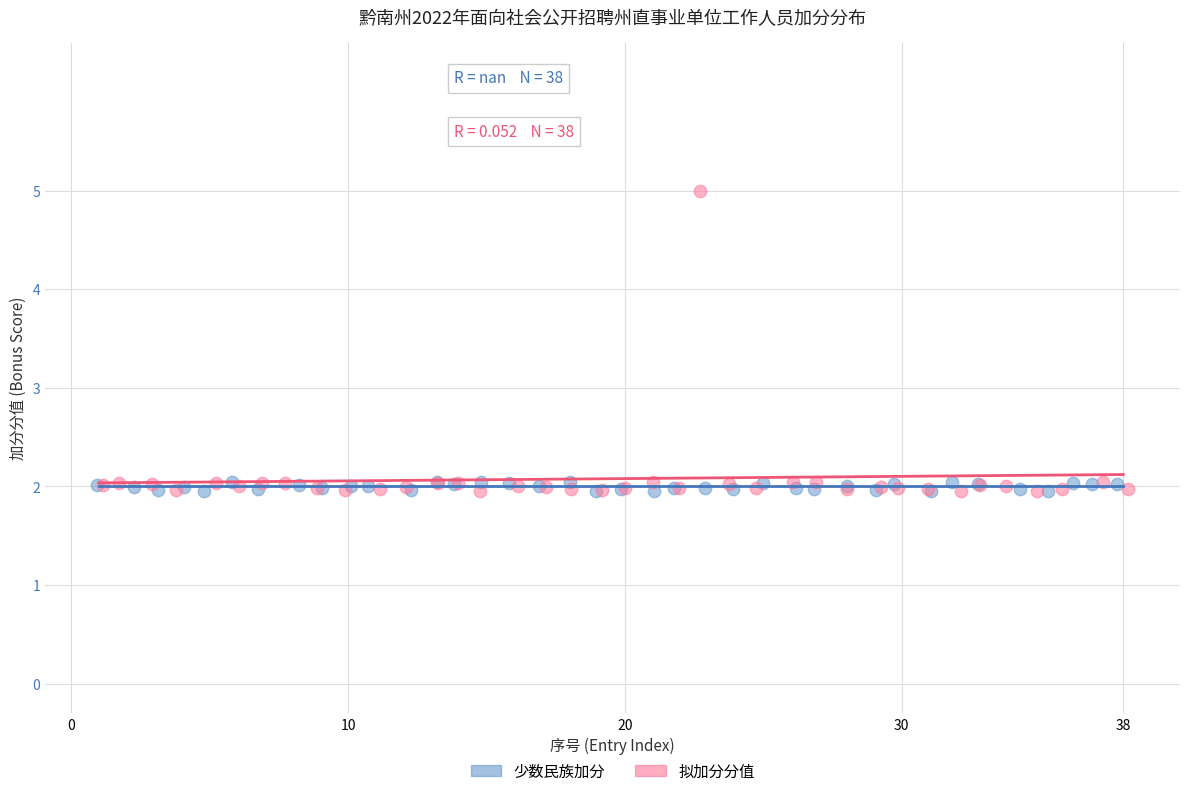

Which series has the widest spread of Y values?

拟加分分值